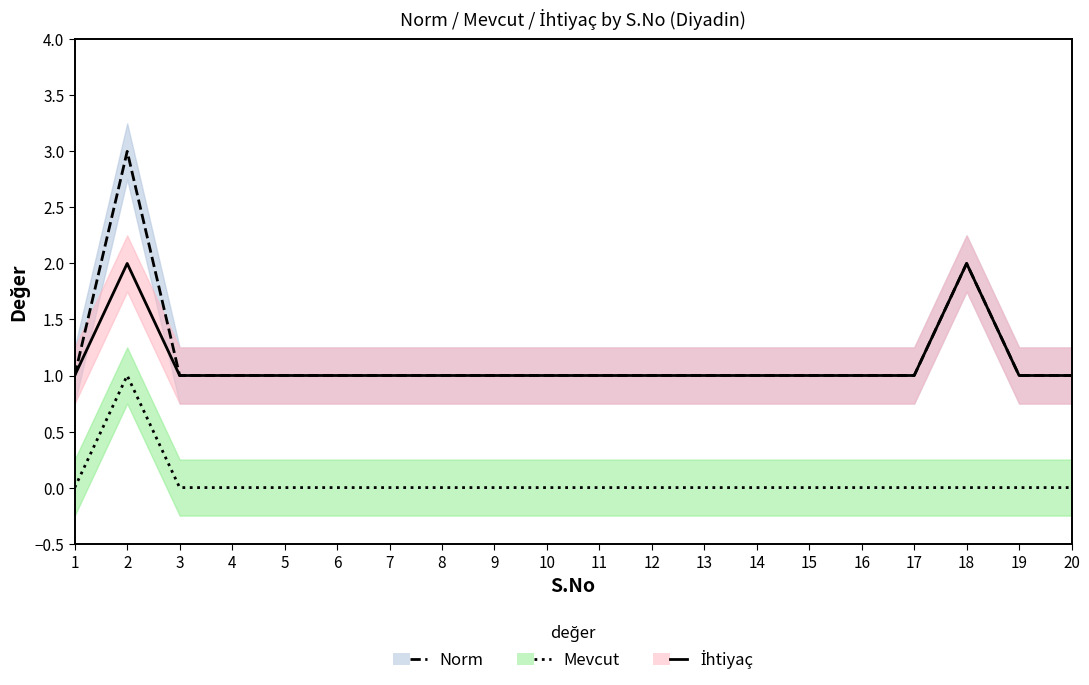

Reading left to right, list all the values displayed in this chart.

Norm: 1	3	1	1	1	1	1	1	1	1	1	1	1	1	1	1	1	2	1	1
Mevcut: 0	1	0	0	0	0	0	0	0	0	0	0	0	0	0	0	0	0	0	0
İhtiyaç: 1	2	1	1	1	1	1	1	1	1	1	1	1	1	1	1	1	2	1	1